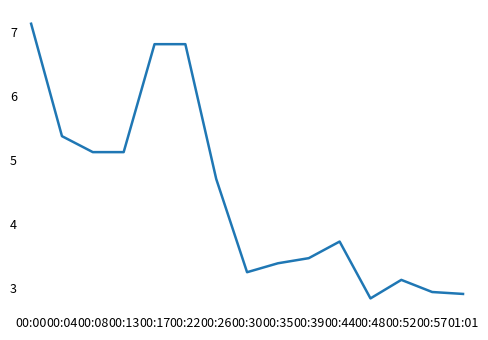

Which has a higher value, 00:26 or 00:39?

00:26